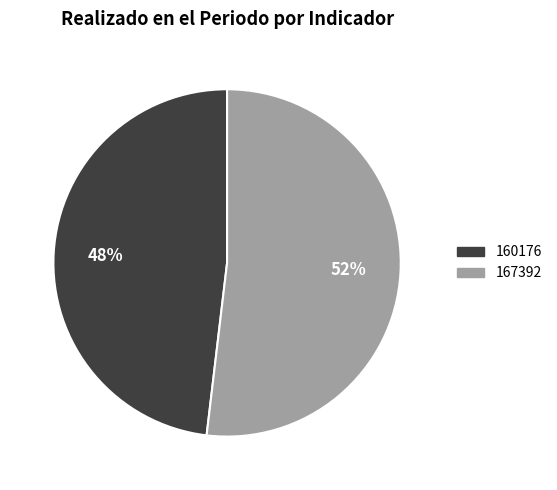

What is the ratio of the value at 160176 to the value at 167392?

0.9